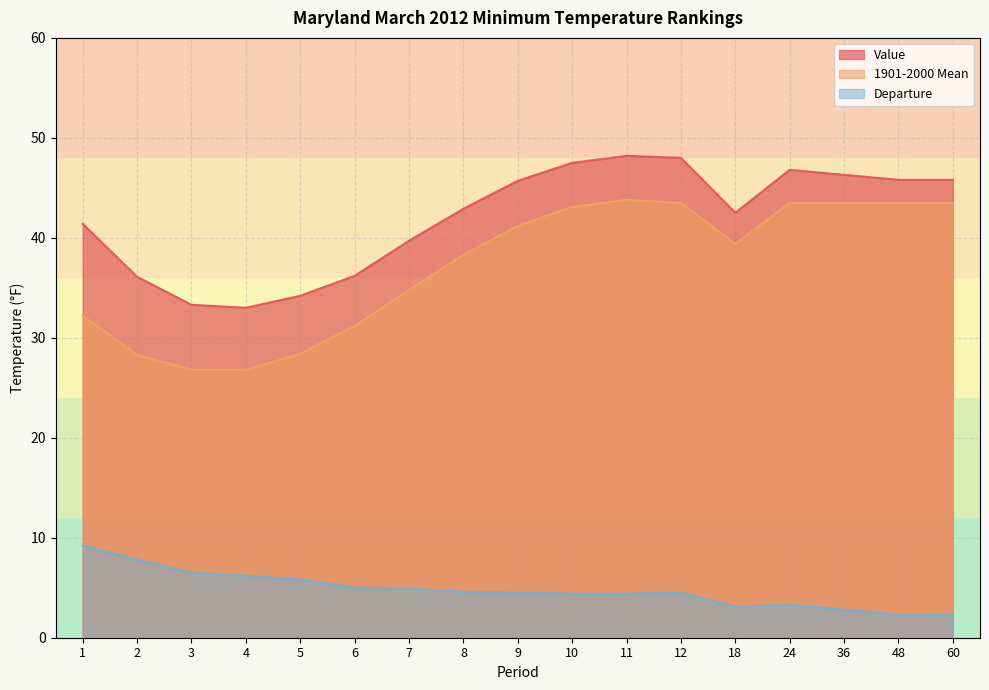

Which series has the largest total across all categories?

Value